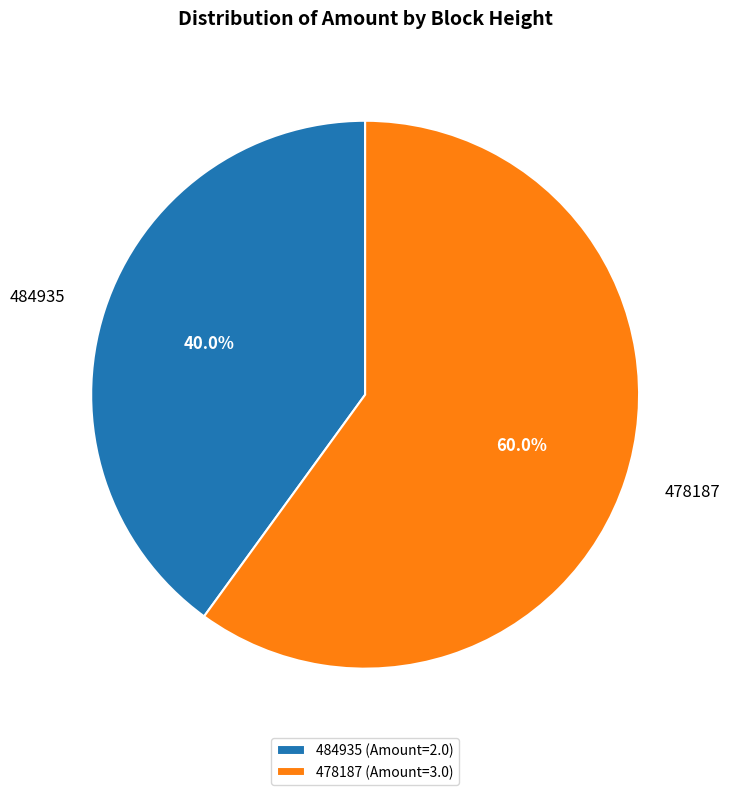

What is the total percentage of 478187 and 484935?

100.0%